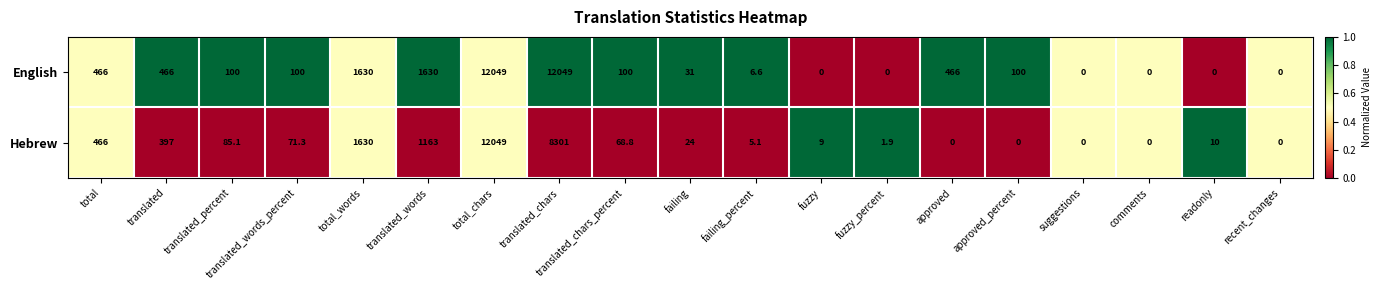

The value of English at translated_percent is 100.0. True or false?

True